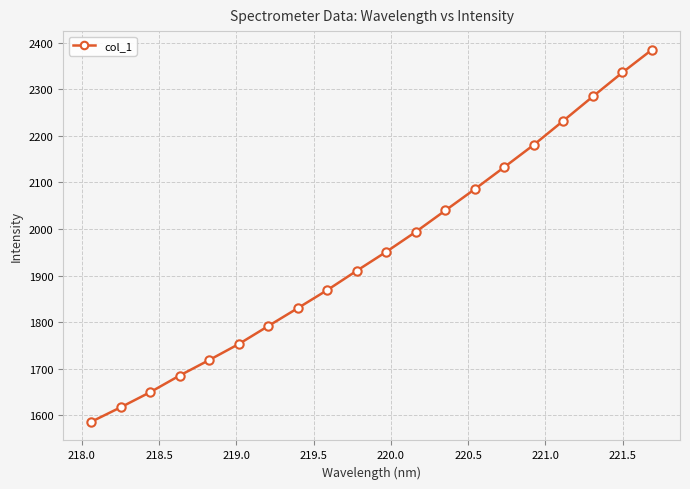

How many lines are shown in the chart?

1